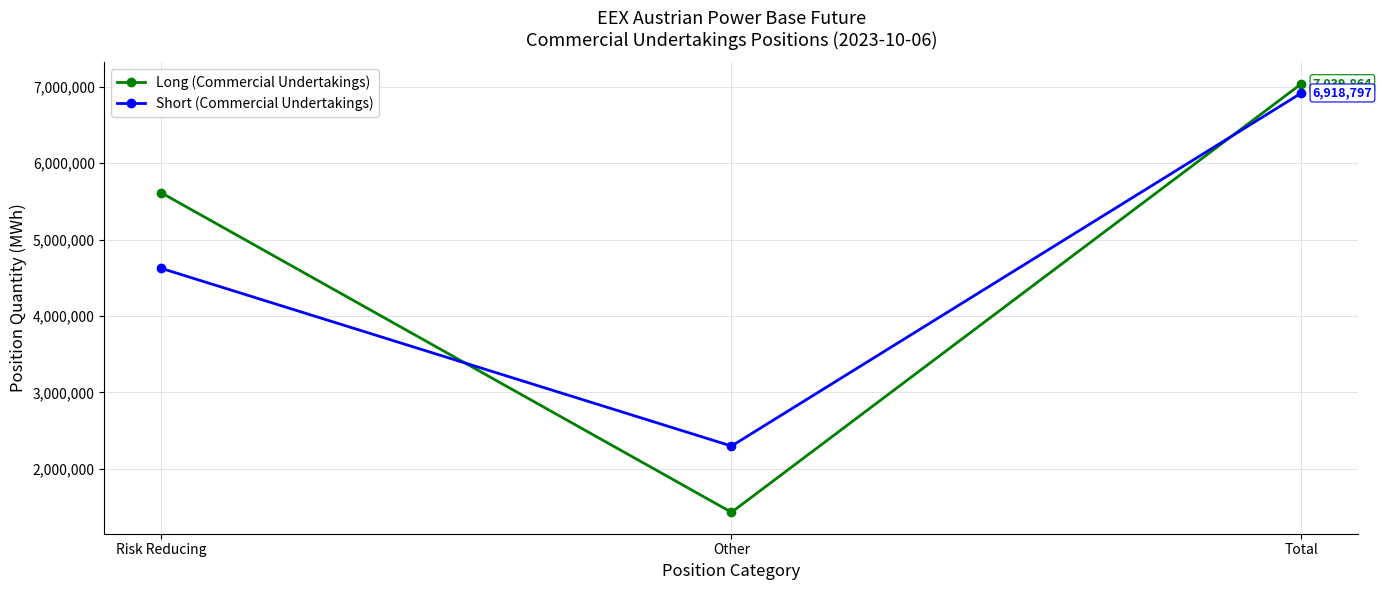

Reading right to left, extract all data points from this chart.

Long (Commercial Undertakings): 7039864	1429294	5610570
Short (Commercial Undertakings): 6918797	2296614	4622183